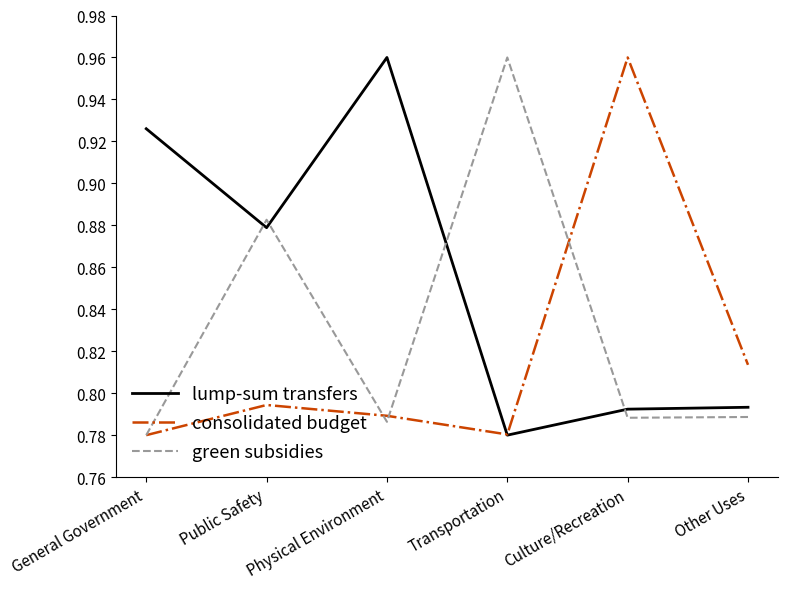

Where is green subsidies nearest to the value 0?

General Government